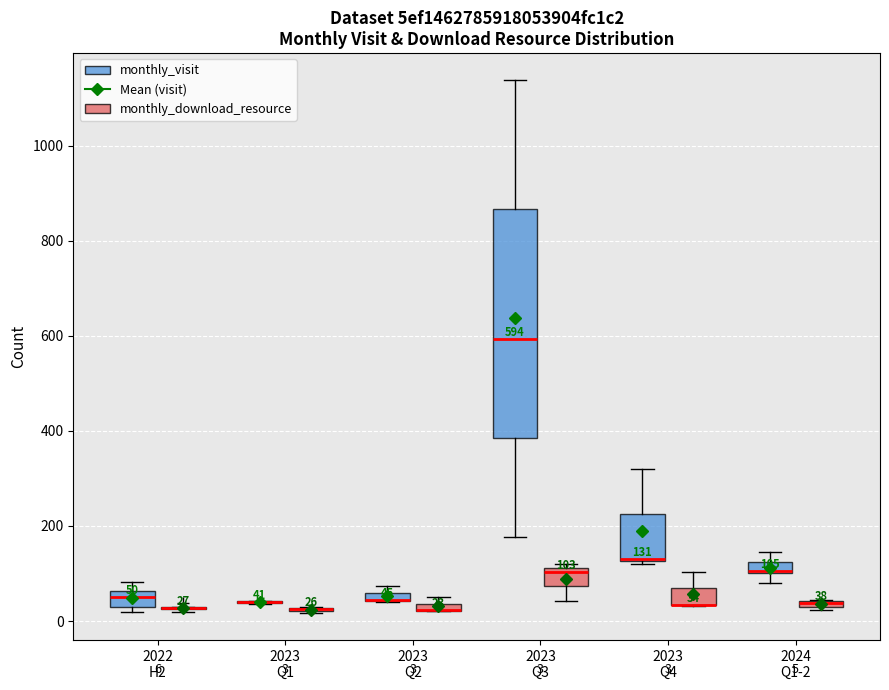

Comparing the boxes themselves (not the whiskers), which one is the tallest?

2023 Q3 (monthly_visit)